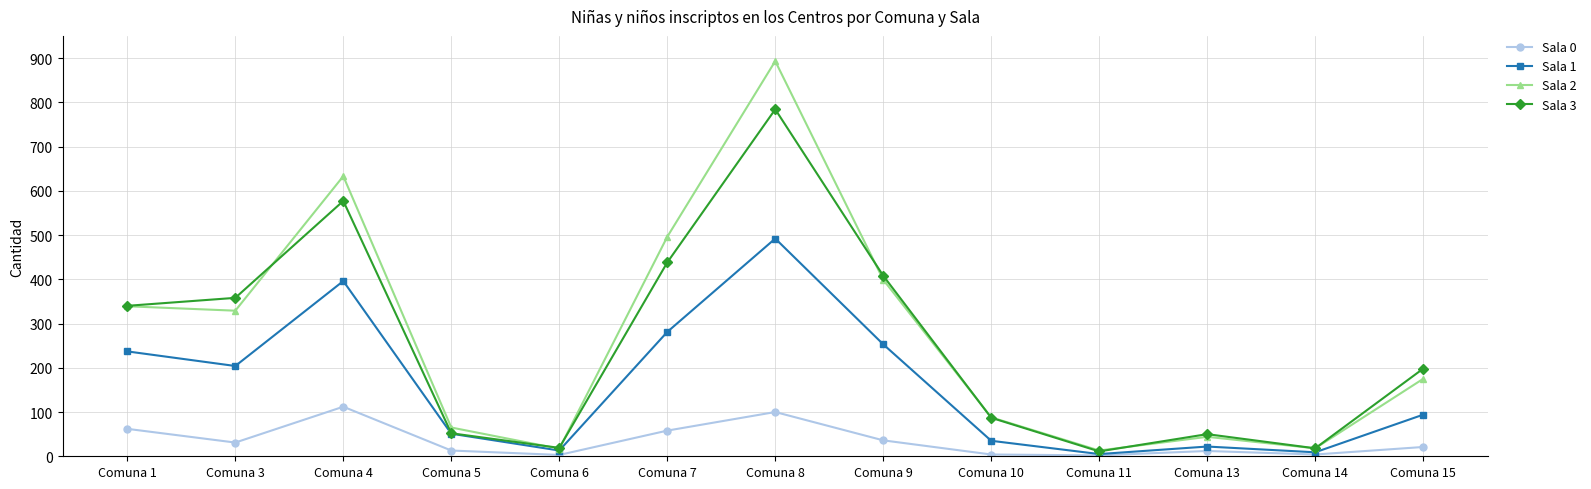

At Comuna 15, list the series in order from smallest to largest.

Sala 0, Sala 1, Sala 2, Sala 3